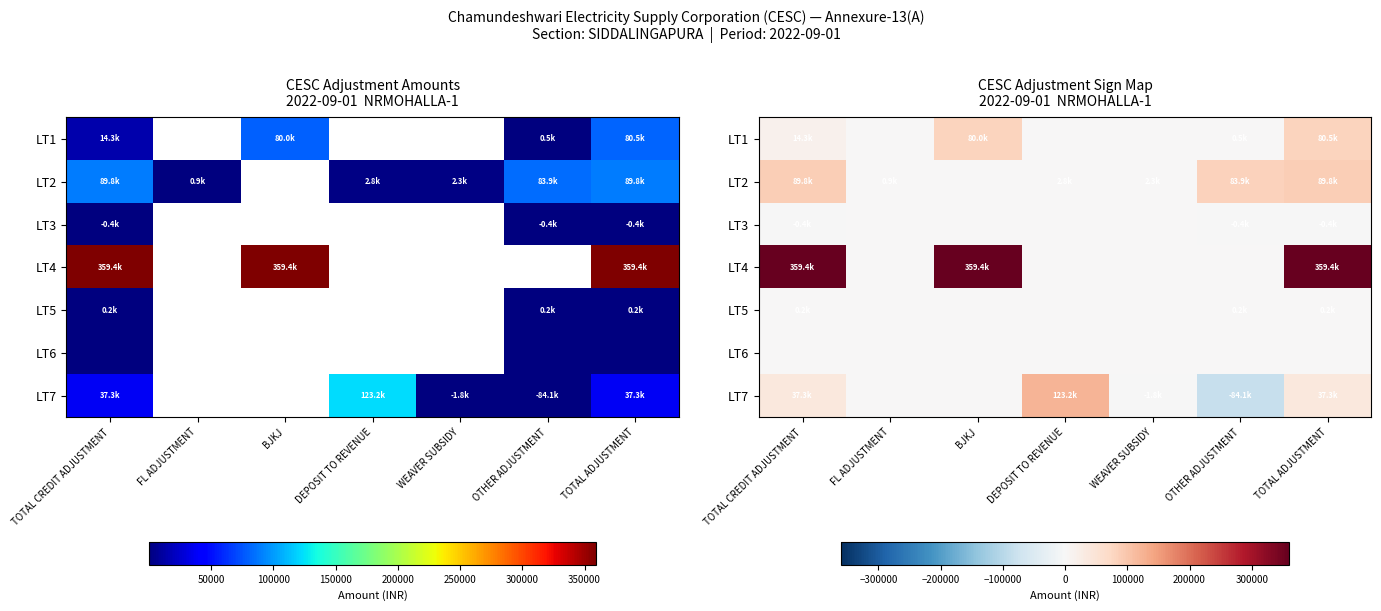

Which has a higher value, BJKJ or WEAVER SUBSIDY?

BJKJ